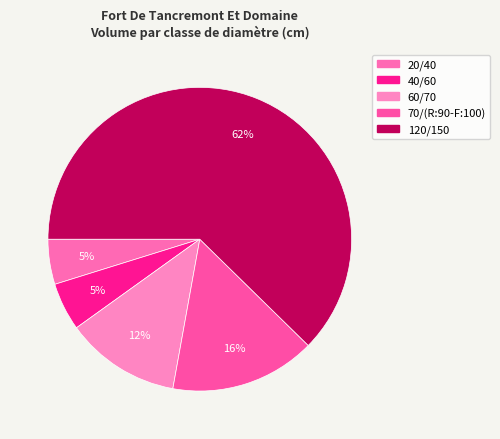

What is the largest slice in the pie chart?

120/150